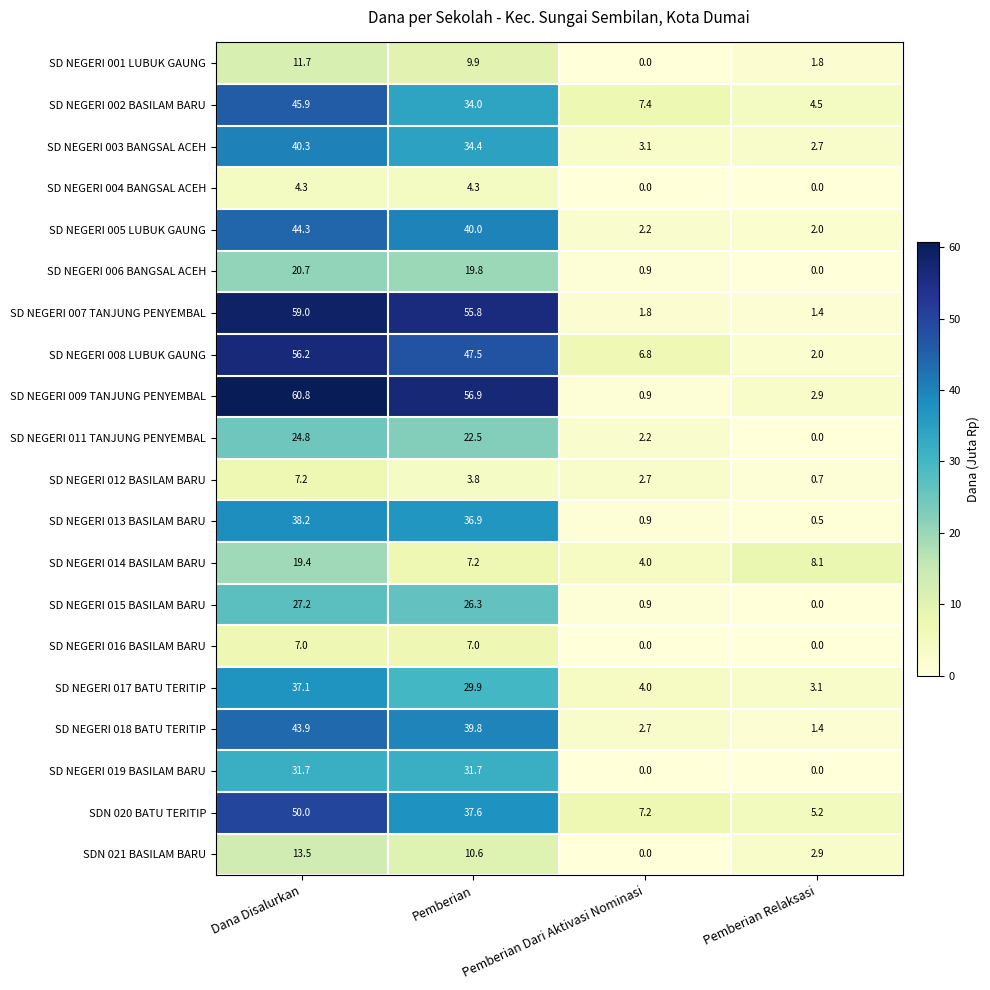

What is the maximum value for SD NEGERI 004 BANGSAL ACEH?

4.3